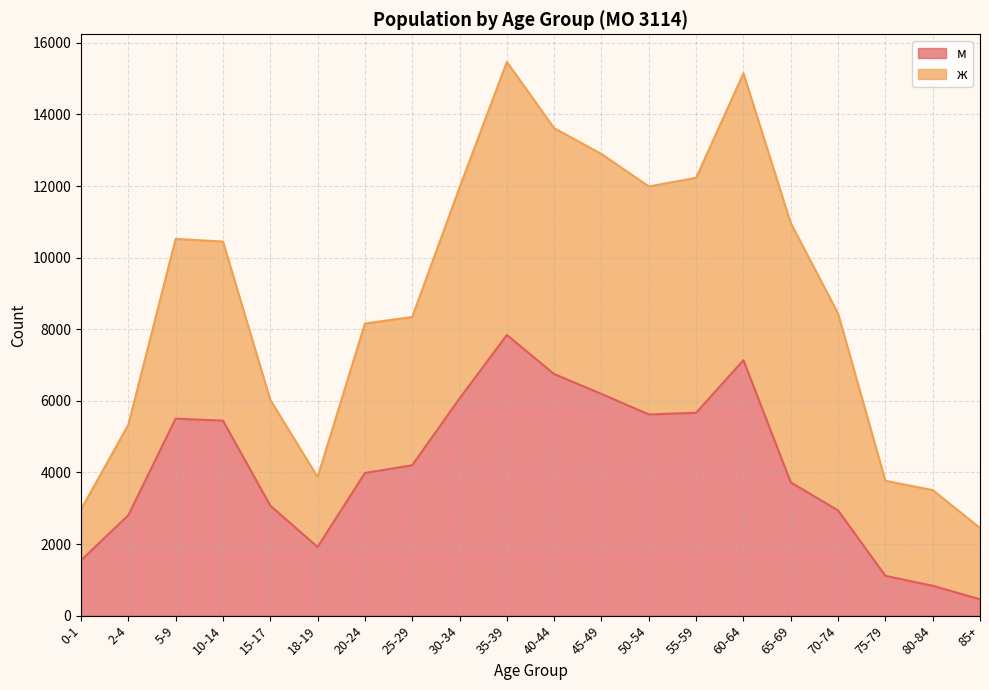

Where does the data first go above 4201?

5-9